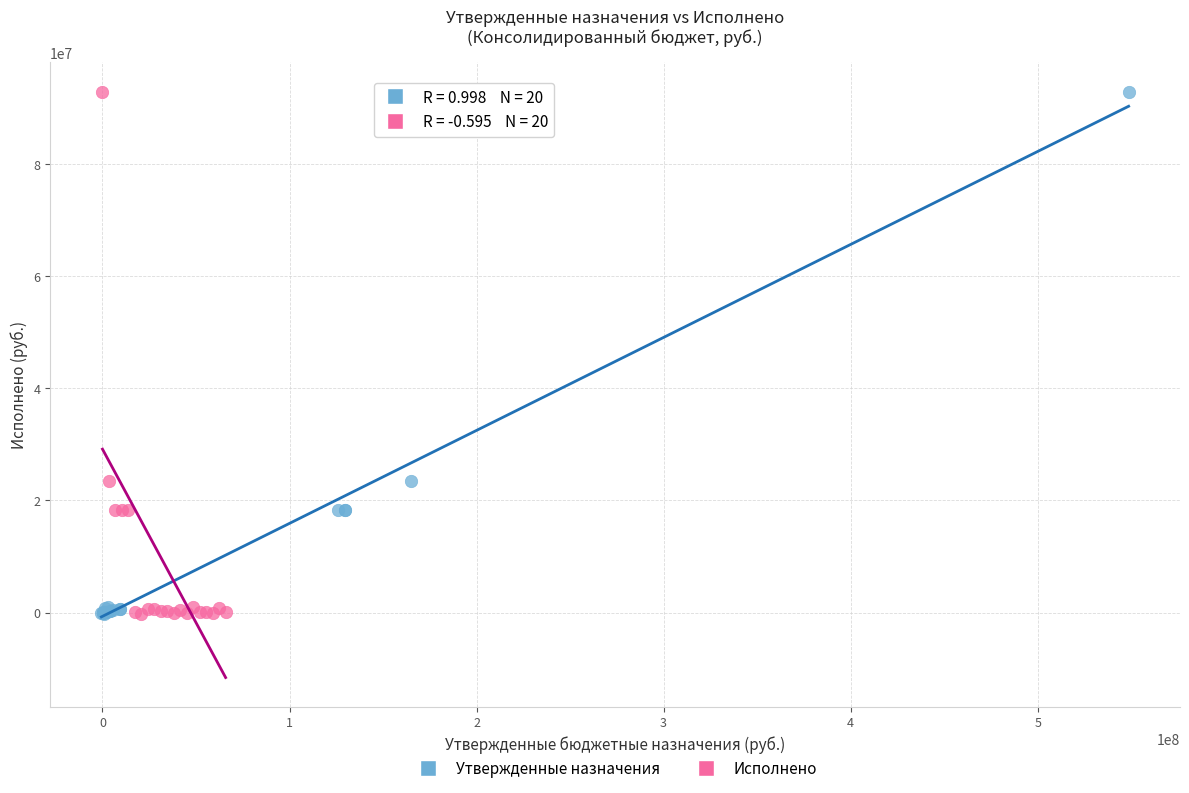

What are all the series names shown in the legend?

Утвержденные назначения, Исполнено